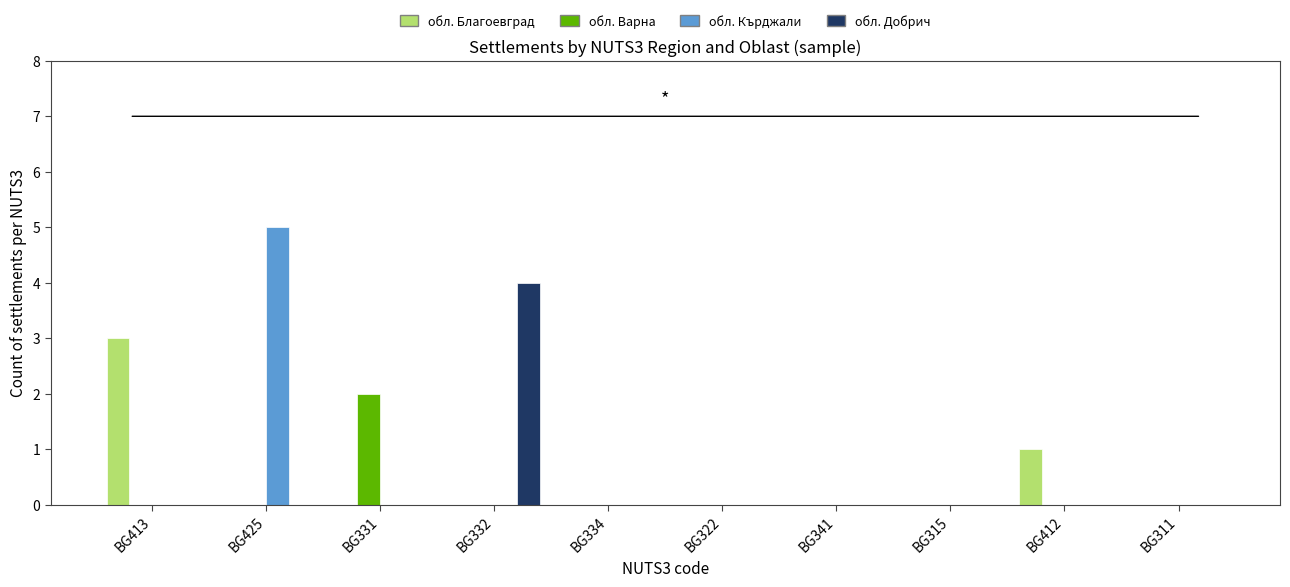

Between BG334 and BG412, which series saw the biggest shift?

обл. Благоевград